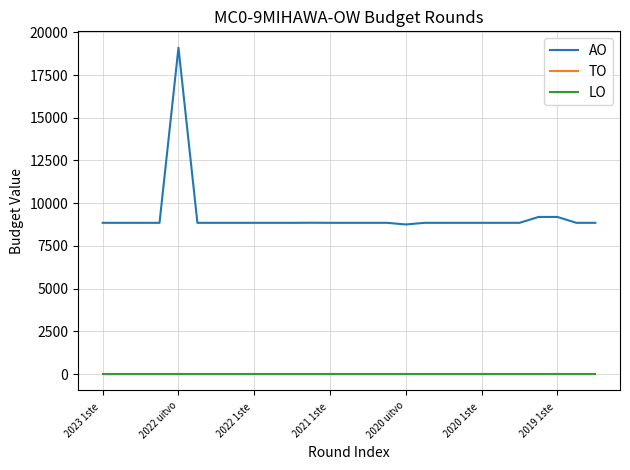

At which label does LO reach its peak?

2023 1ste 